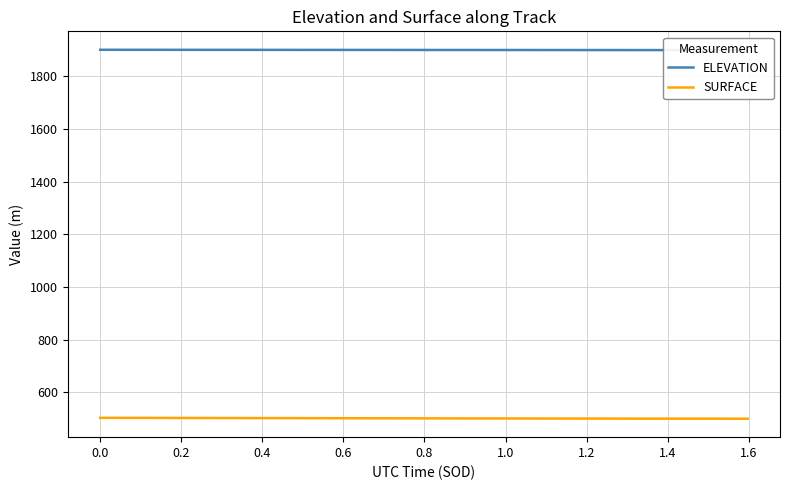

What is the maximum value for SURFACE?

502.9